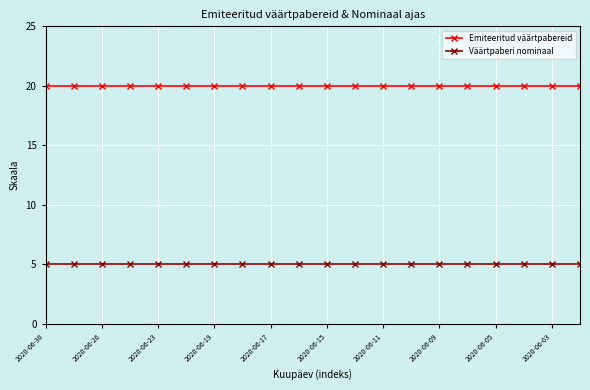

Rank the series by their average value, from lowest to highest.

Väärtpaberi nominaal, Emiteeritud väärtpabereid